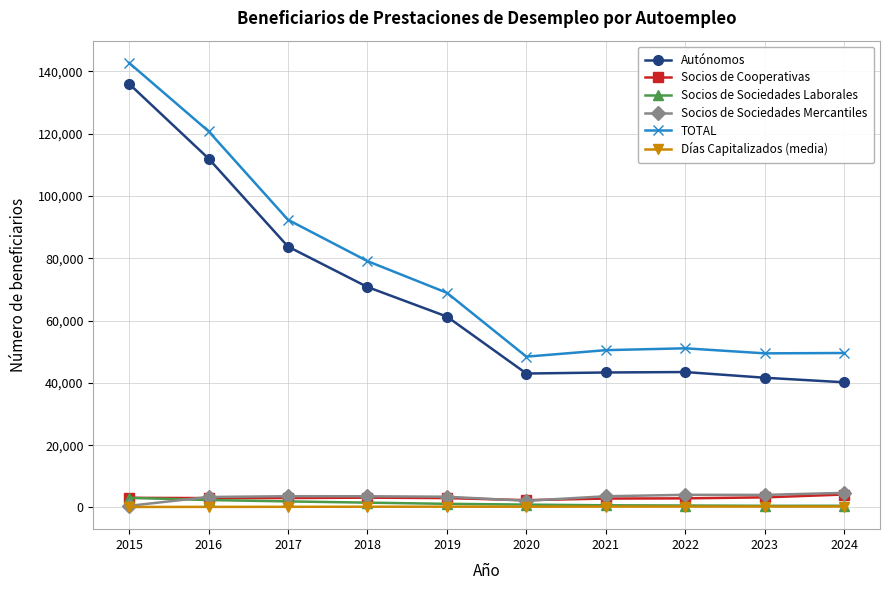

What is the maximum value for TOTAL?

142753